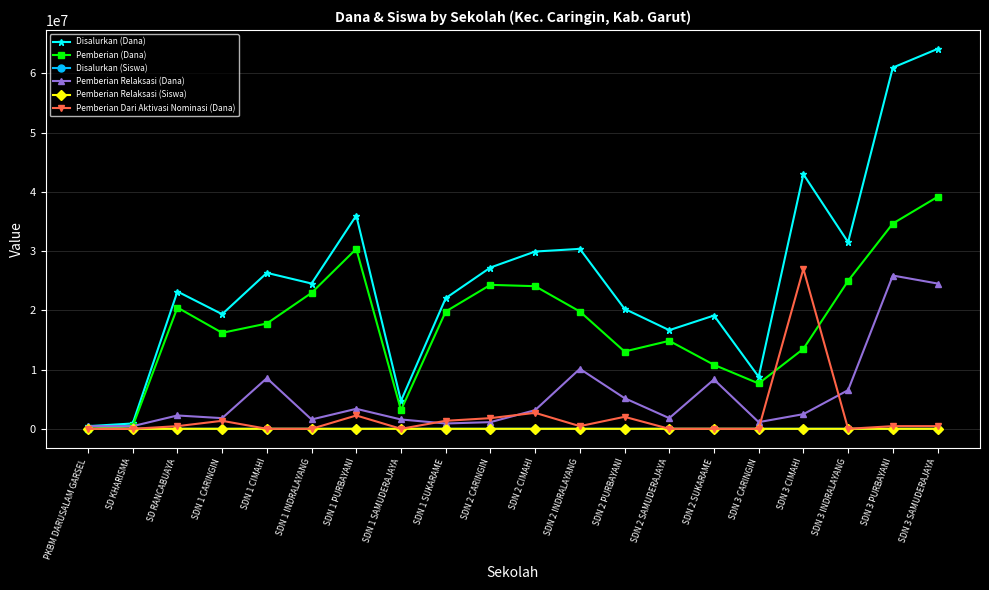

What is the label of the 6th point from the right?

SDN 2 SUKARAME